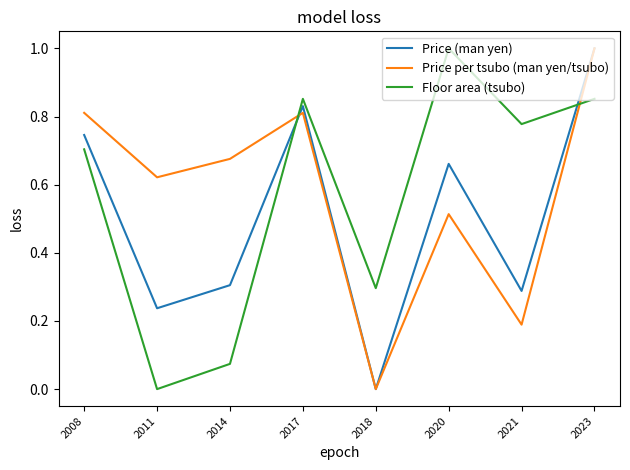

The value of Price (man yen) at 2020 is 0.7. True or false?

True